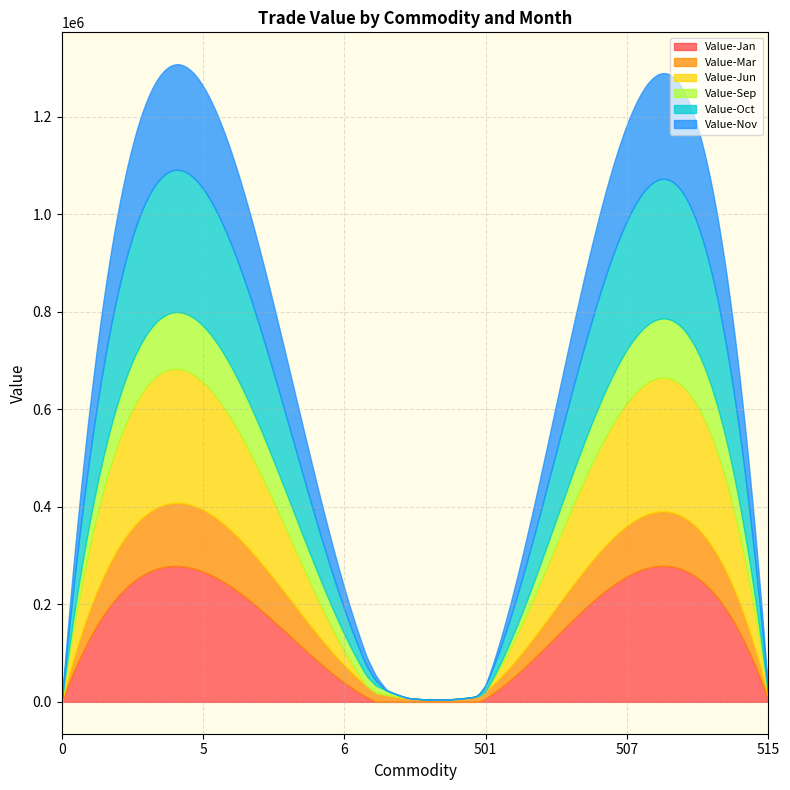

Which category has the highest value in the Value-Jun series?

5